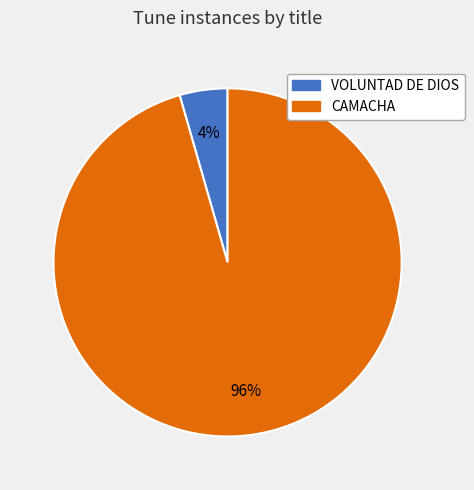

Is there any slice that represents more than half of the pie?

Yes